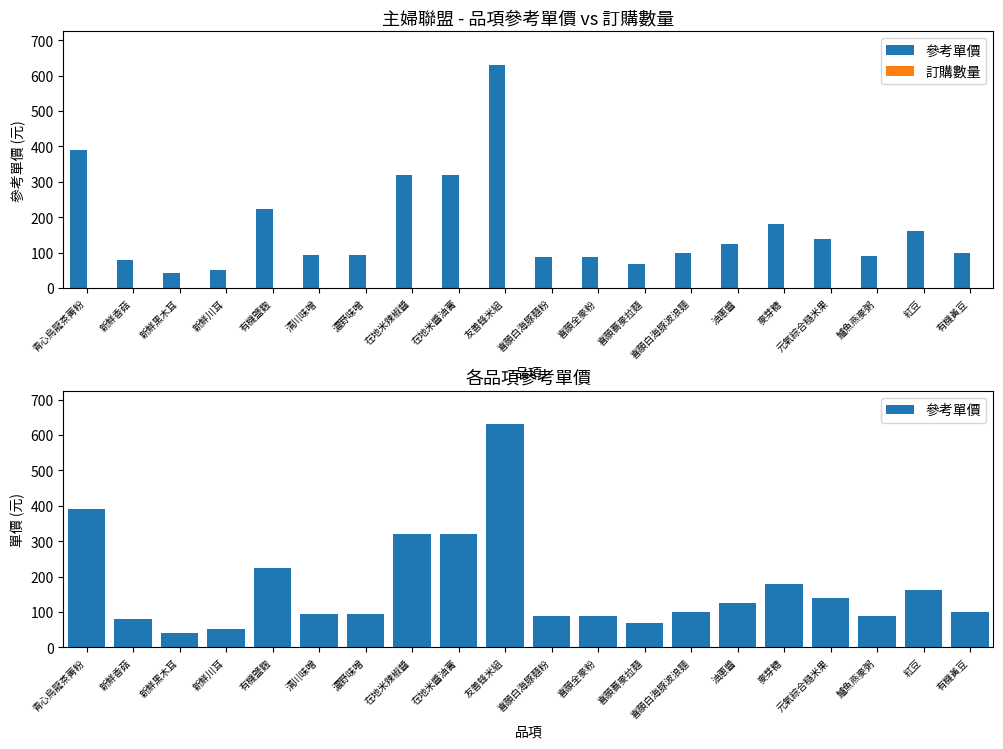

What is the difference between the maximum and minimum values in the 參考單價 series?

588